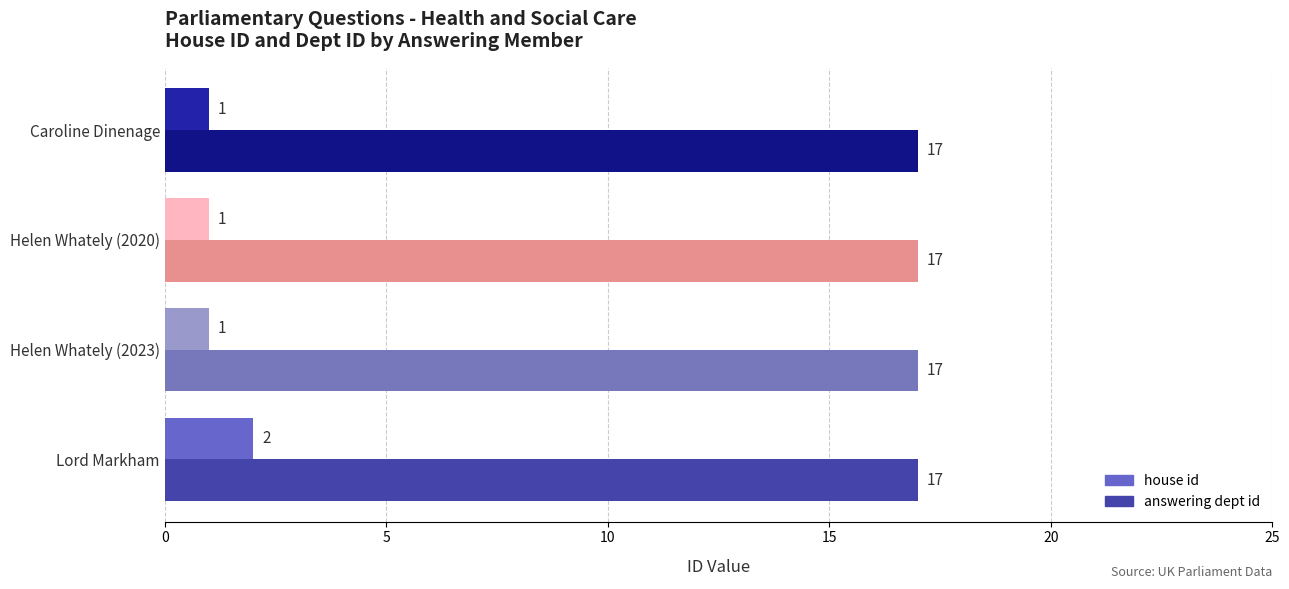

How many series are shown in this chart?

2